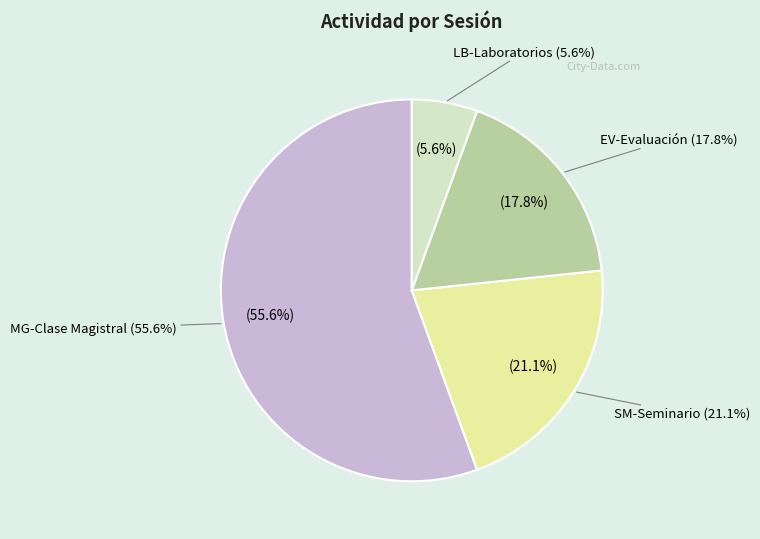

Combined, do LB-Laboratorios and MG-Clase Magistral account for over 50%?

Yes